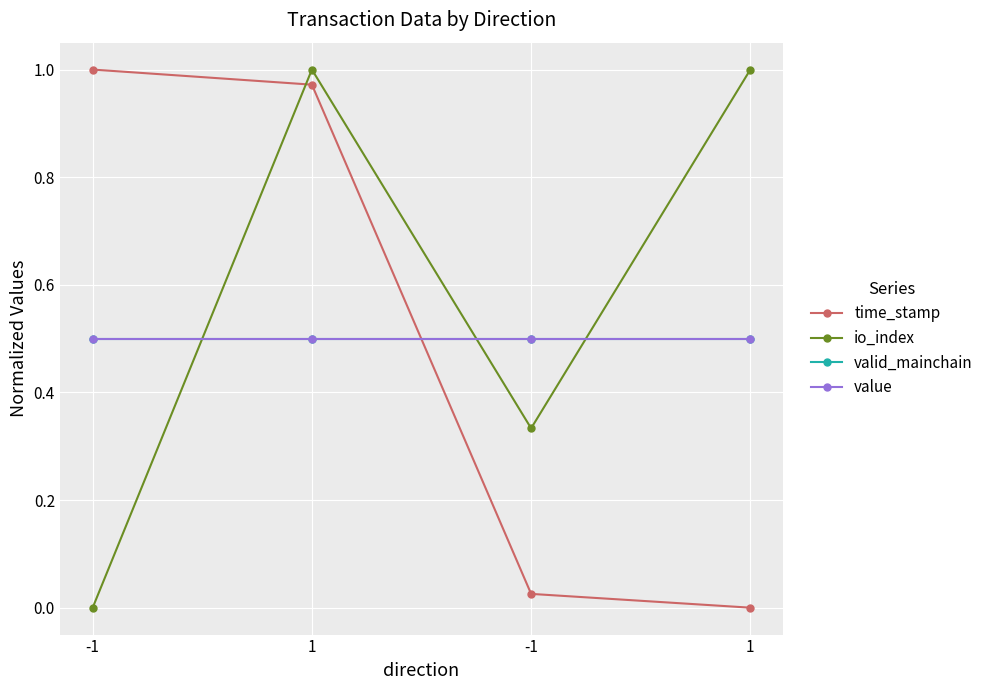

What is the difference between the highest and lowest values at 1?

0.5